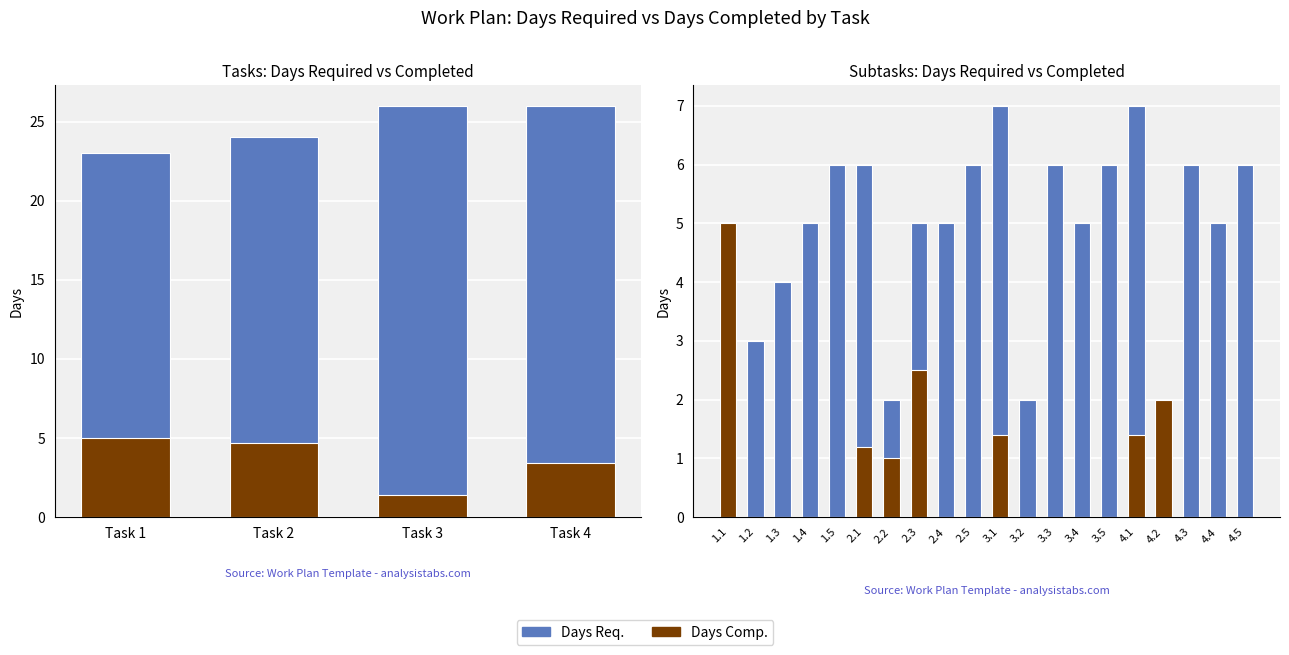

At how many categories does at least one series exceed 6?

2